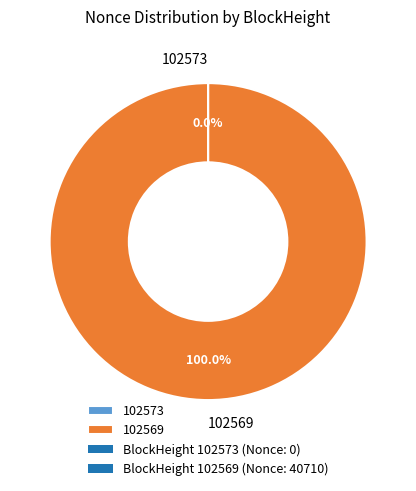

What is the largest slice in the pie chart?

102569